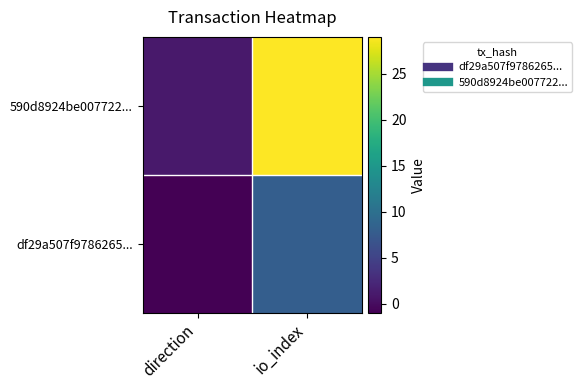

Rank the series by their average value, from highest to lowest.

590d8924be007722..., df29a507f9786265...